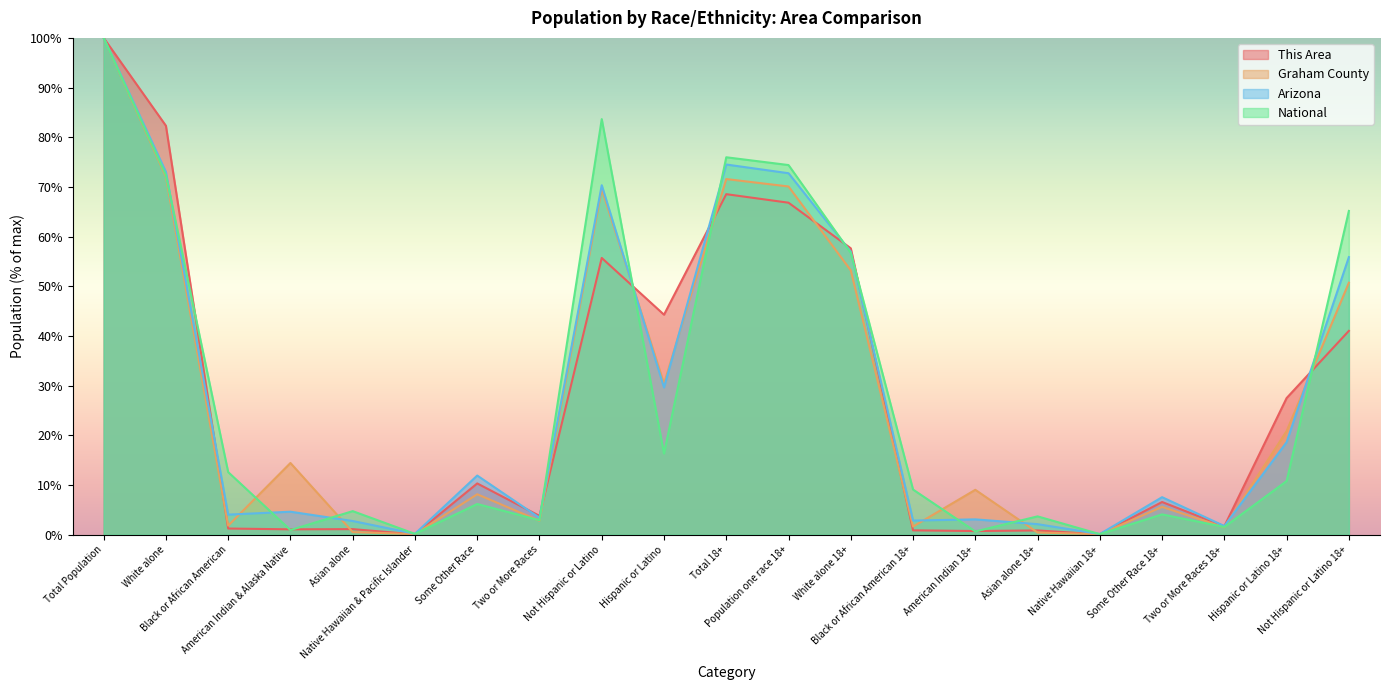

What is the total value across all series at Black or African American?

19.7